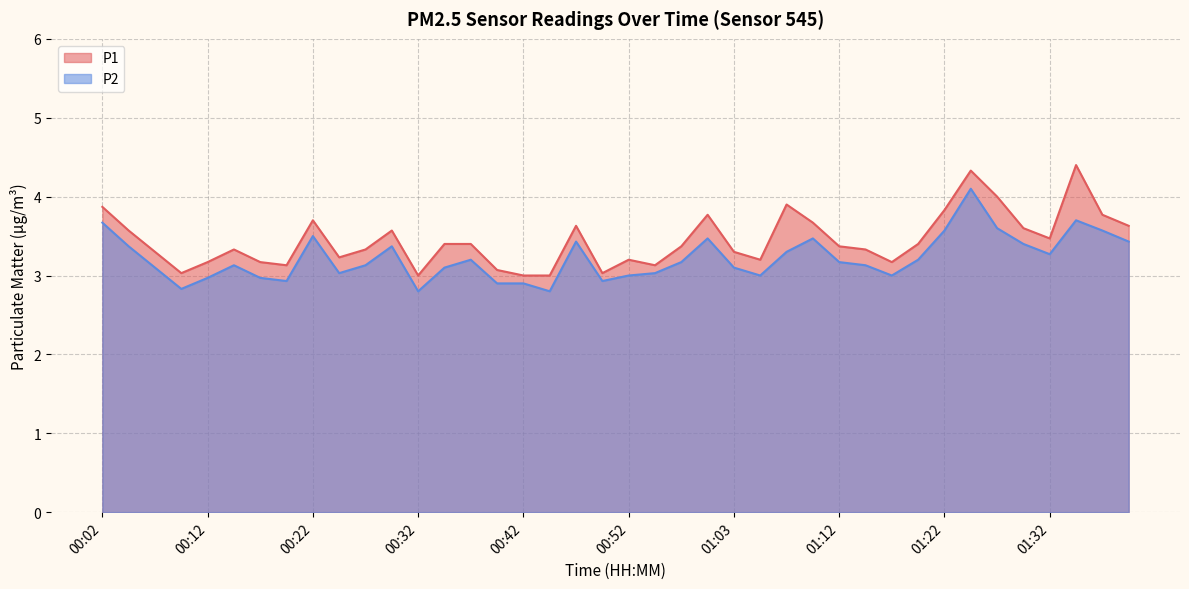

How many values in the P2 series are below 3?

9